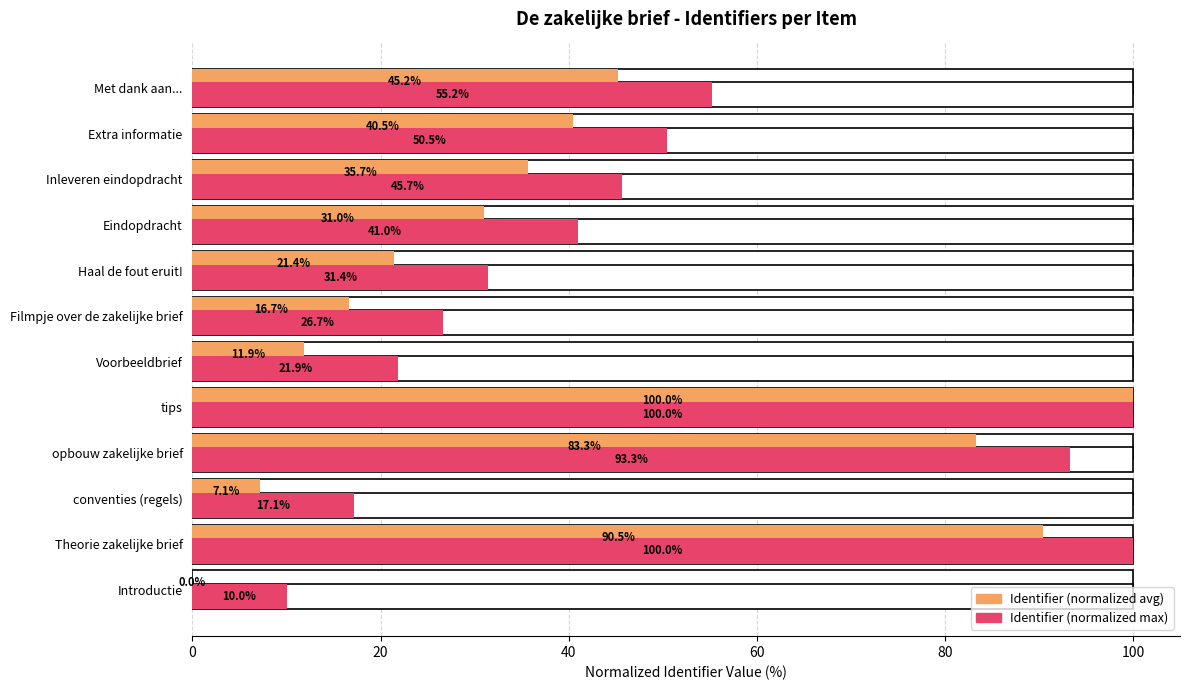

How many distinct data groups are displayed?

2